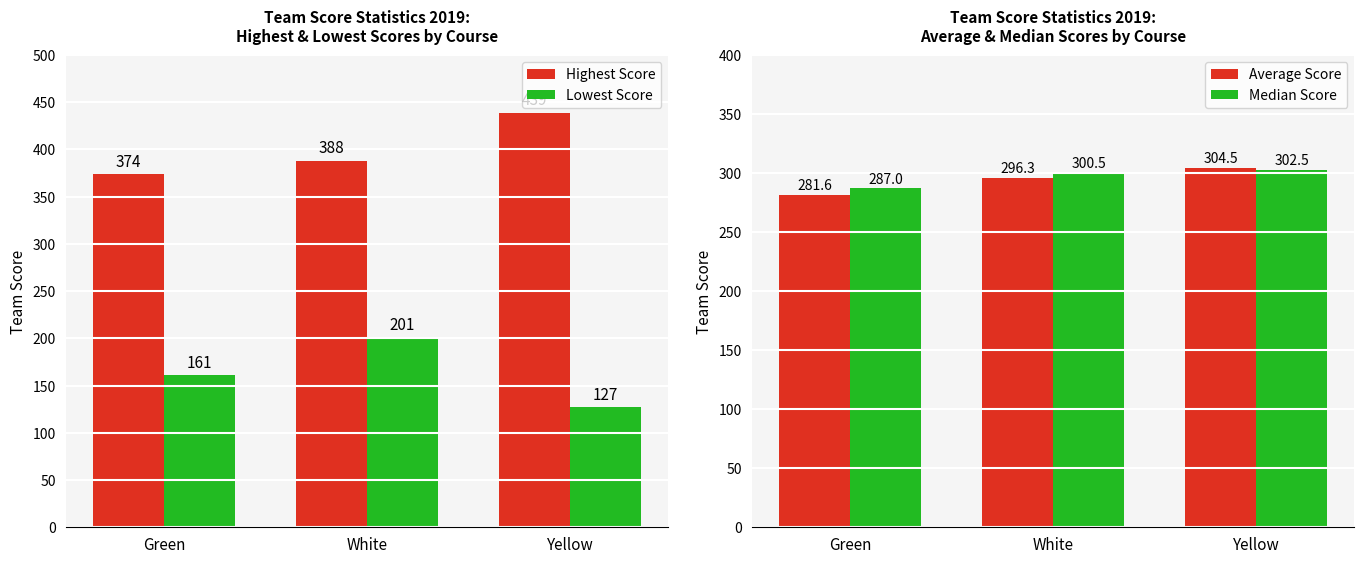

How many data points does each series have?

3